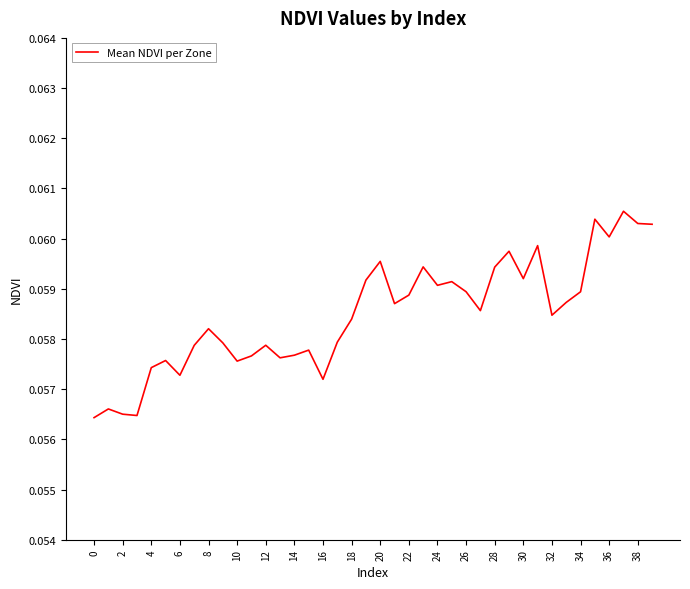

Reading left to right, extract all data points from this chart.

0.1	0.1	0.1	0.1	0.1	0.1	0.1	0.1	0.1	0.1	0.1	0.1	0.1	0.1	0.1	0.1	0.1	0.1	0.1	0.1	0.1	0.1	0.1	0.1	0.1	0.1	0.1	0.1	0.1	0.1	0.1	0.1	0.1	0.1	0.1	0.1	0.1	0.1	0.1	0.1